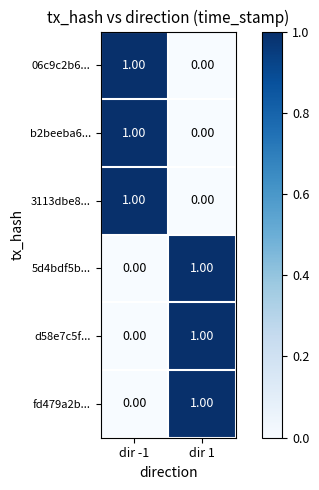

What is the total value across all series at dir 1?

3